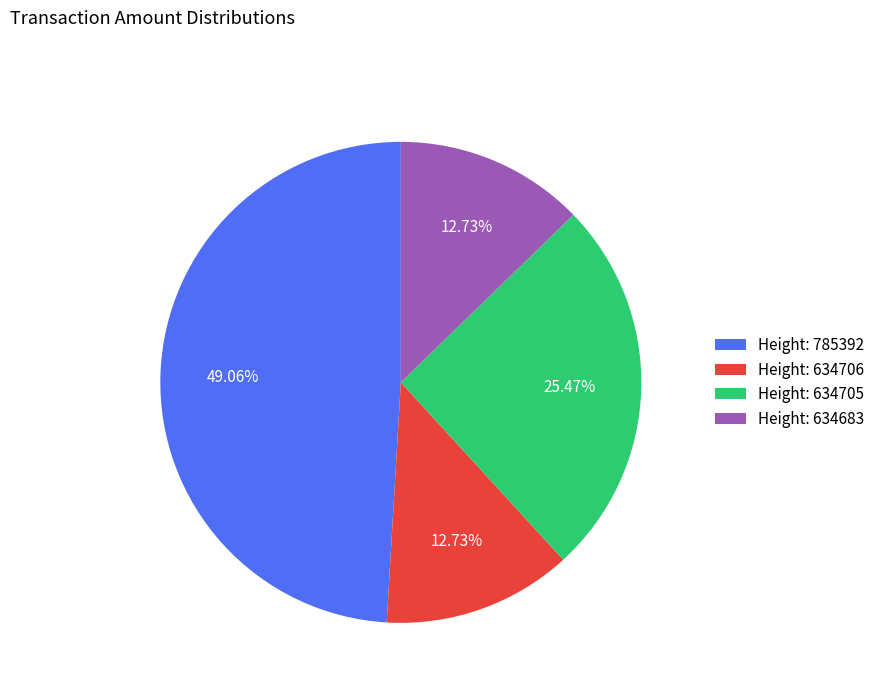

Count the number of slices in the pie.

4